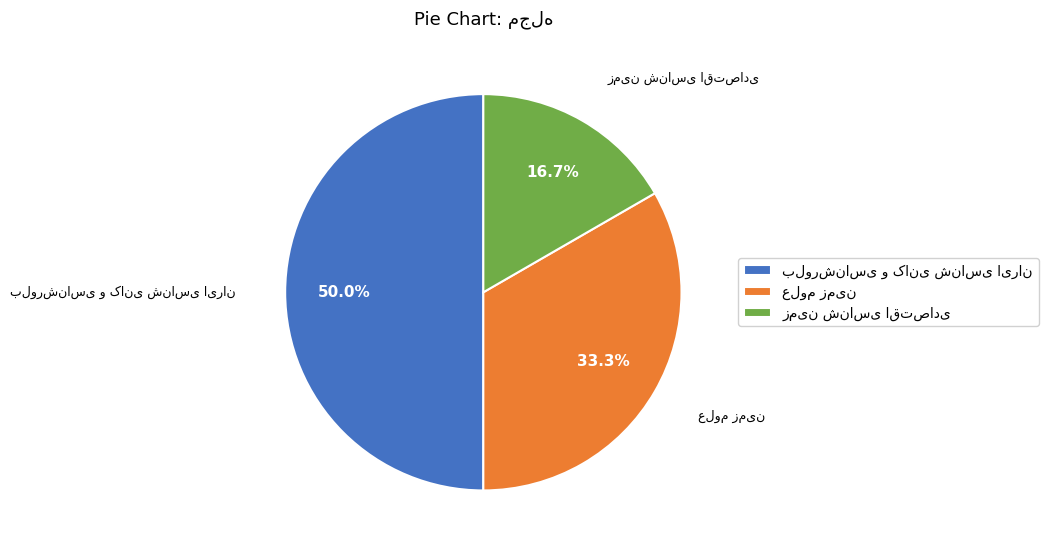

True or false: علوم زمین accounts for 33% of the total.

True